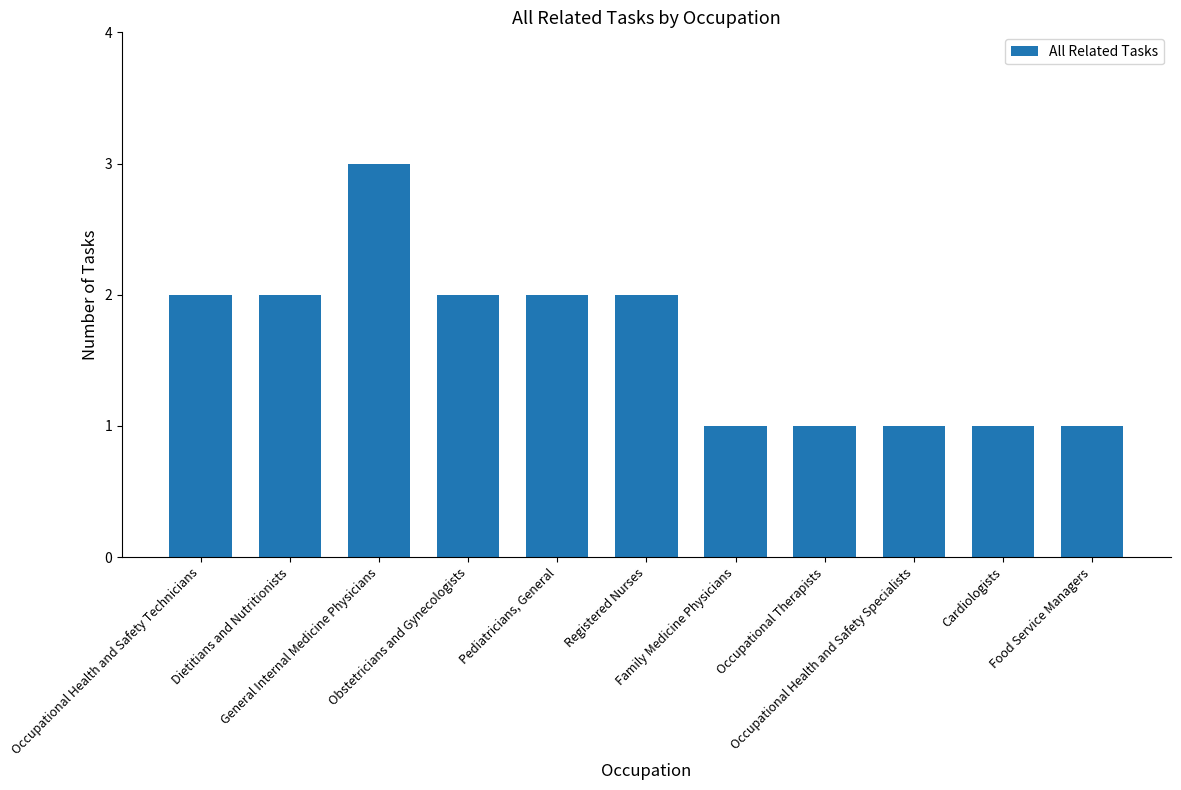

What is the ratio of the value at Obstetricians and Gynecologists to the value at Pediatricians, General?

1.0